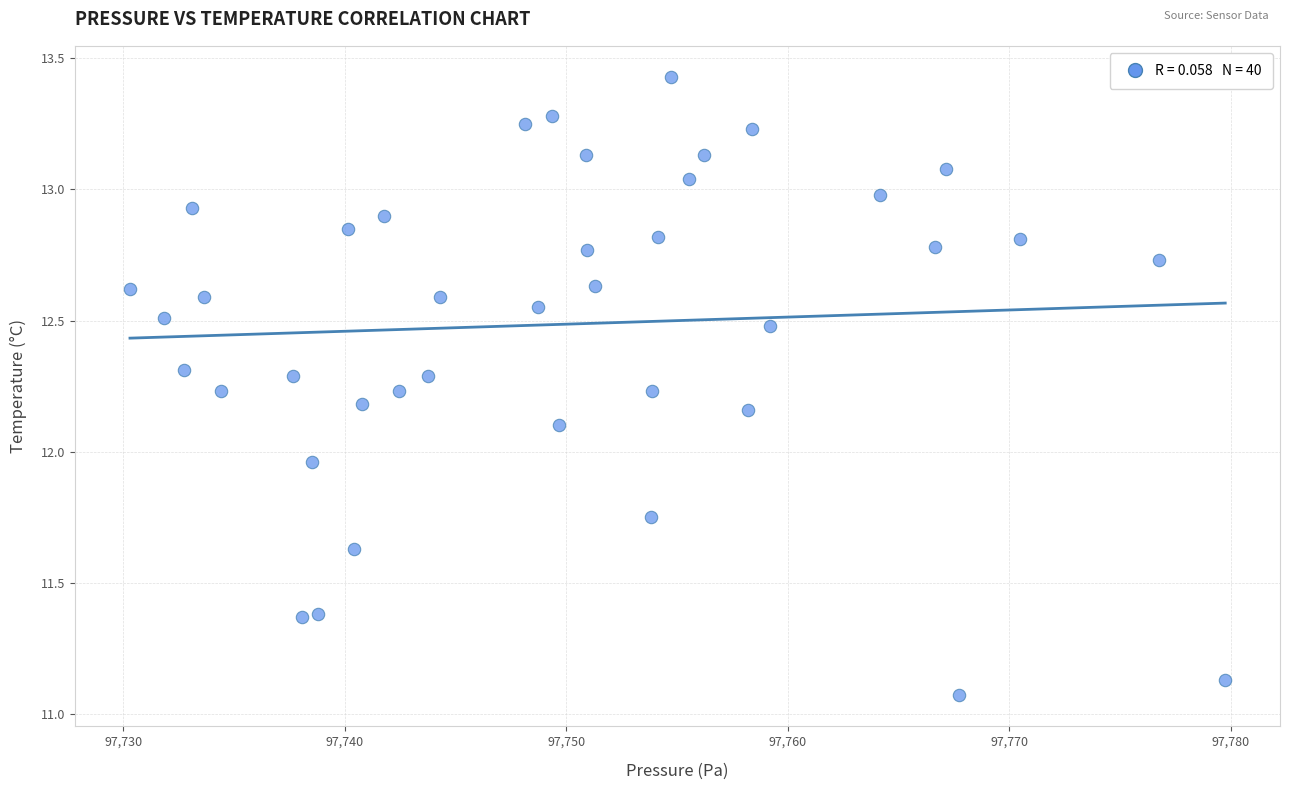

What is the range of Y values (max minus min)?

2.4